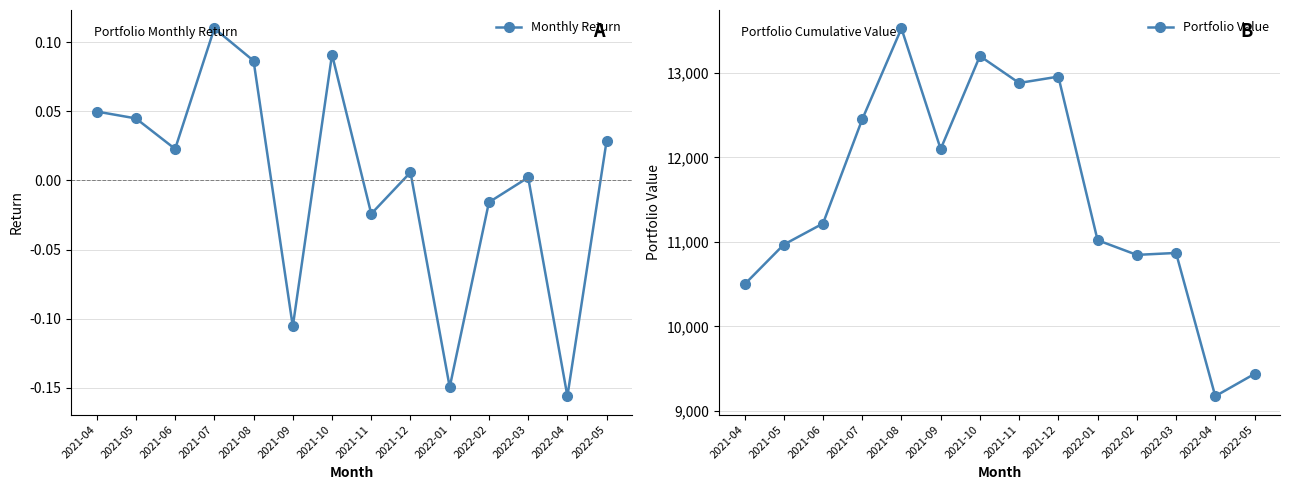

What is the sum of all Portfolio Value values?

161149.4